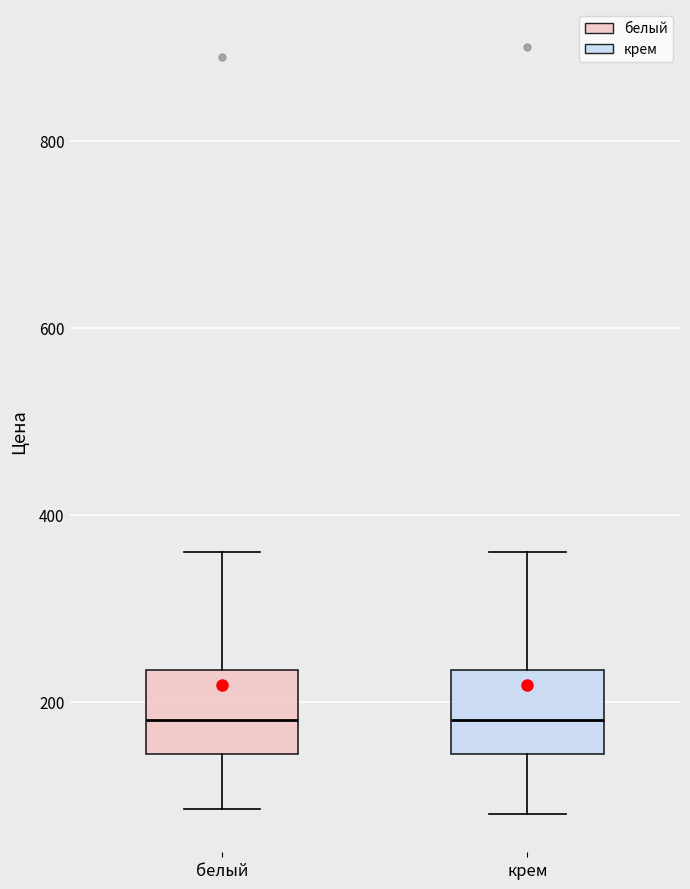

Reading left to right, transcribe this box plot: for each box, give where its median line is, the range the box spans, and where its two whiskers end, as read against the y-axis. The values are not printed on the chart, so give them approximately, as read against the axis.

белый: median 180, box 140 to 240, whiskers 80 to 360
крем: median 180, box 140 to 240, whiskers 80 to 360